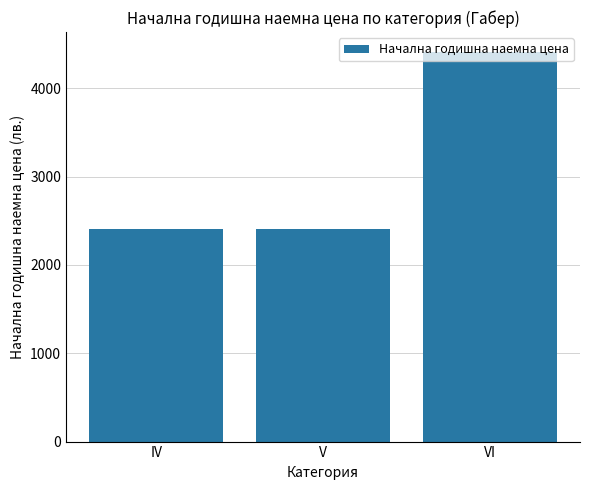

What is the approximate value at VI?

4414.5